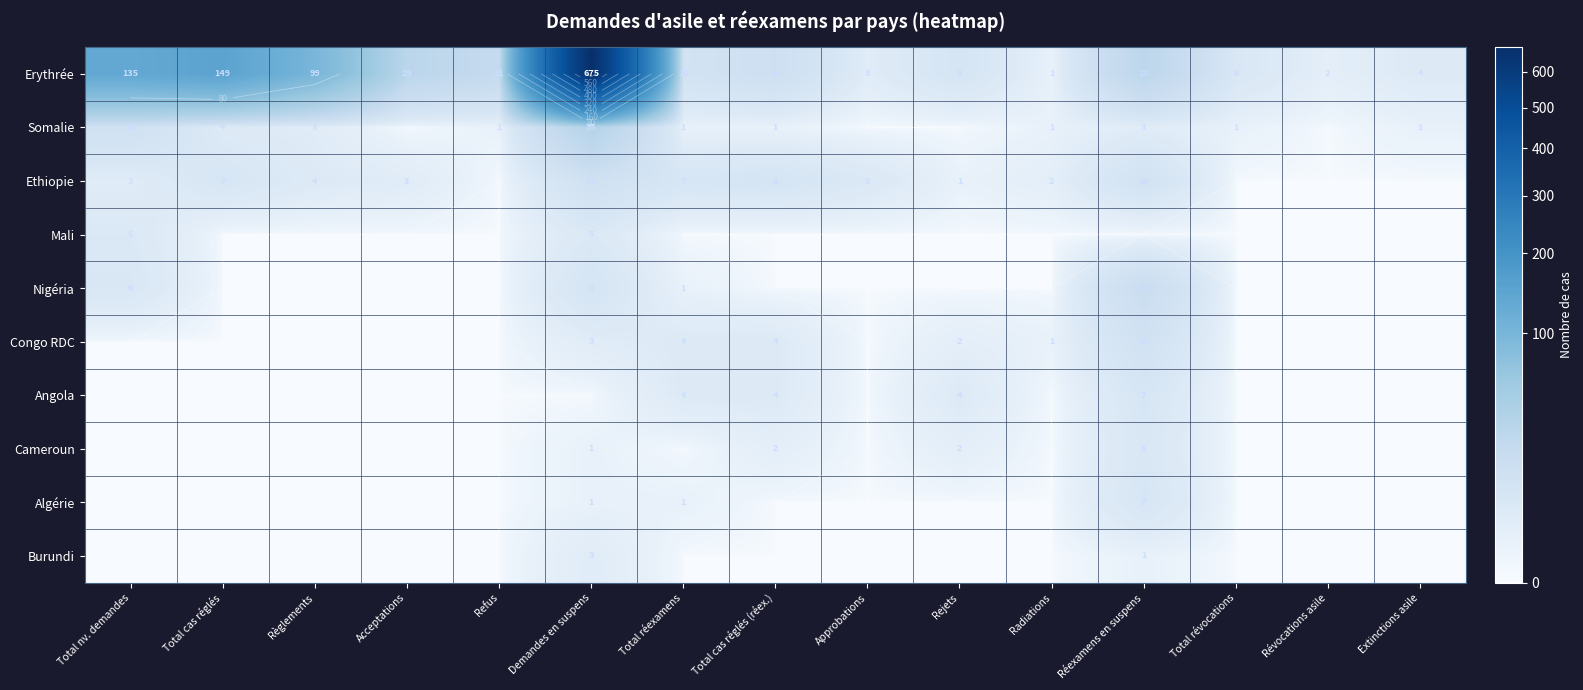

Which series has the largest total across all categories?

Erythrée